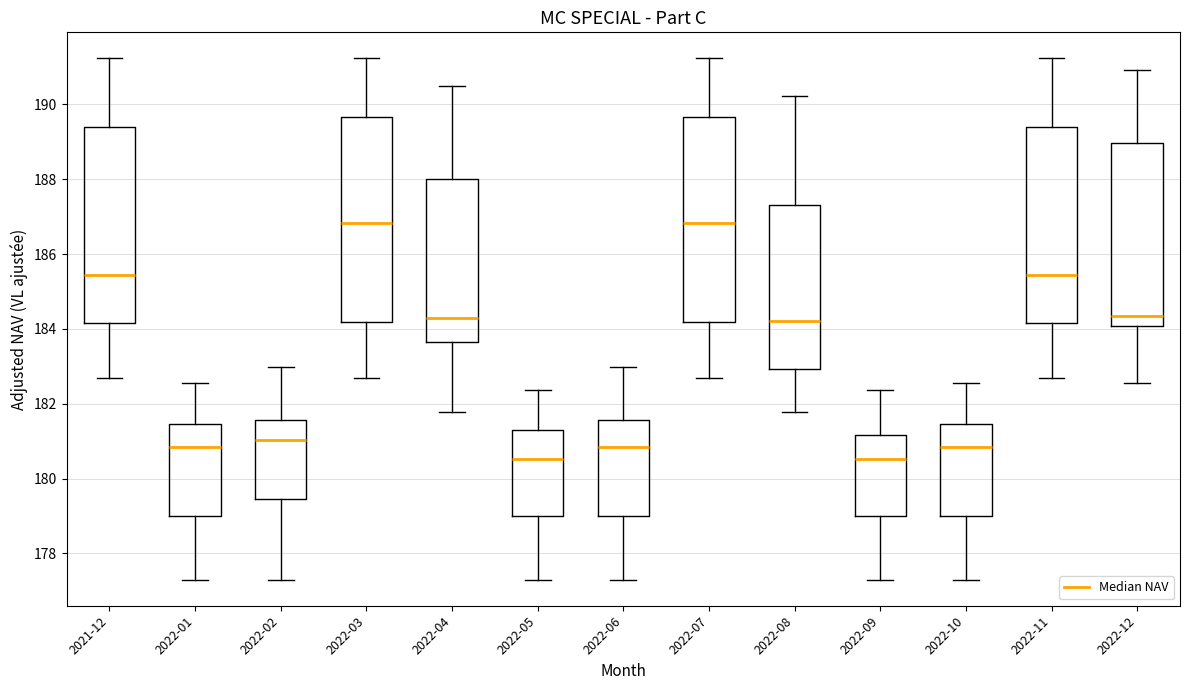

Where does the median line of the box for 2022-02 sit on the y-axis? The values are not printed on the chart, so give them approximately, as read against the axis.

181.0